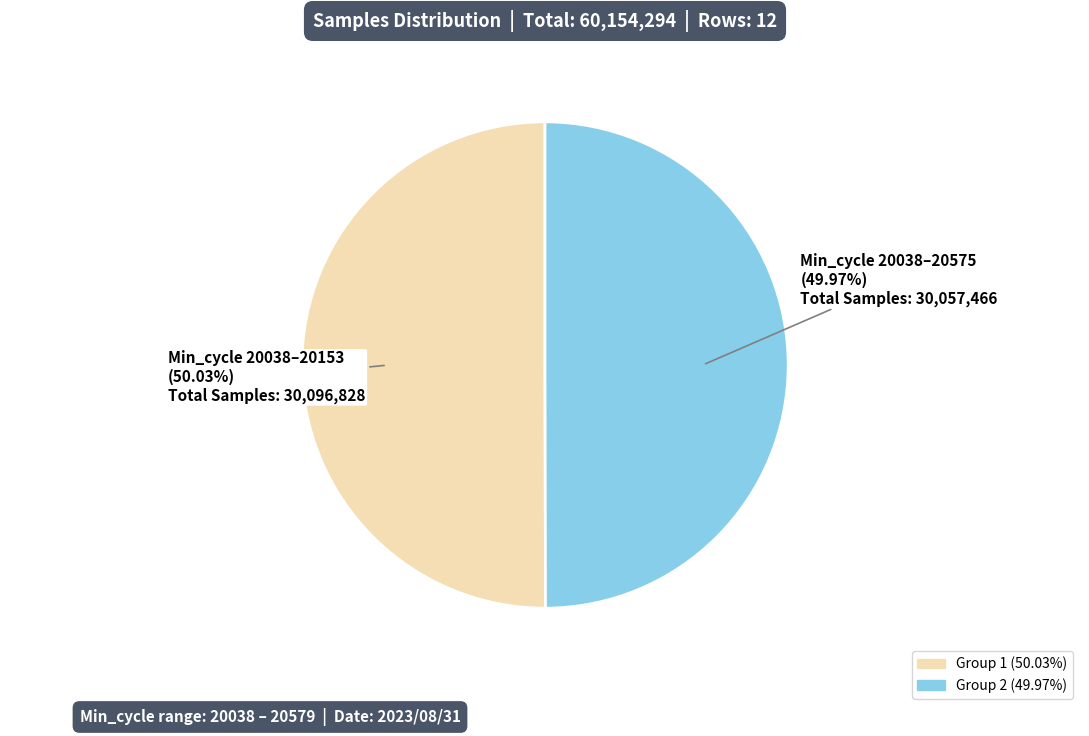

Is there any slice that represents more than half of the pie?

Yes